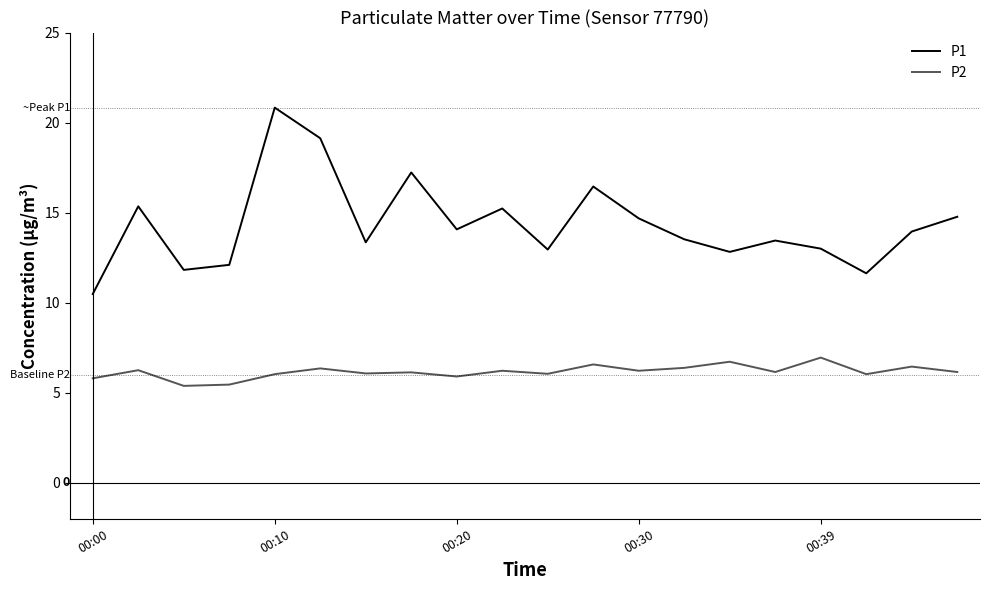

Rank the series by their average value, from highest to lowest.

P1, P2